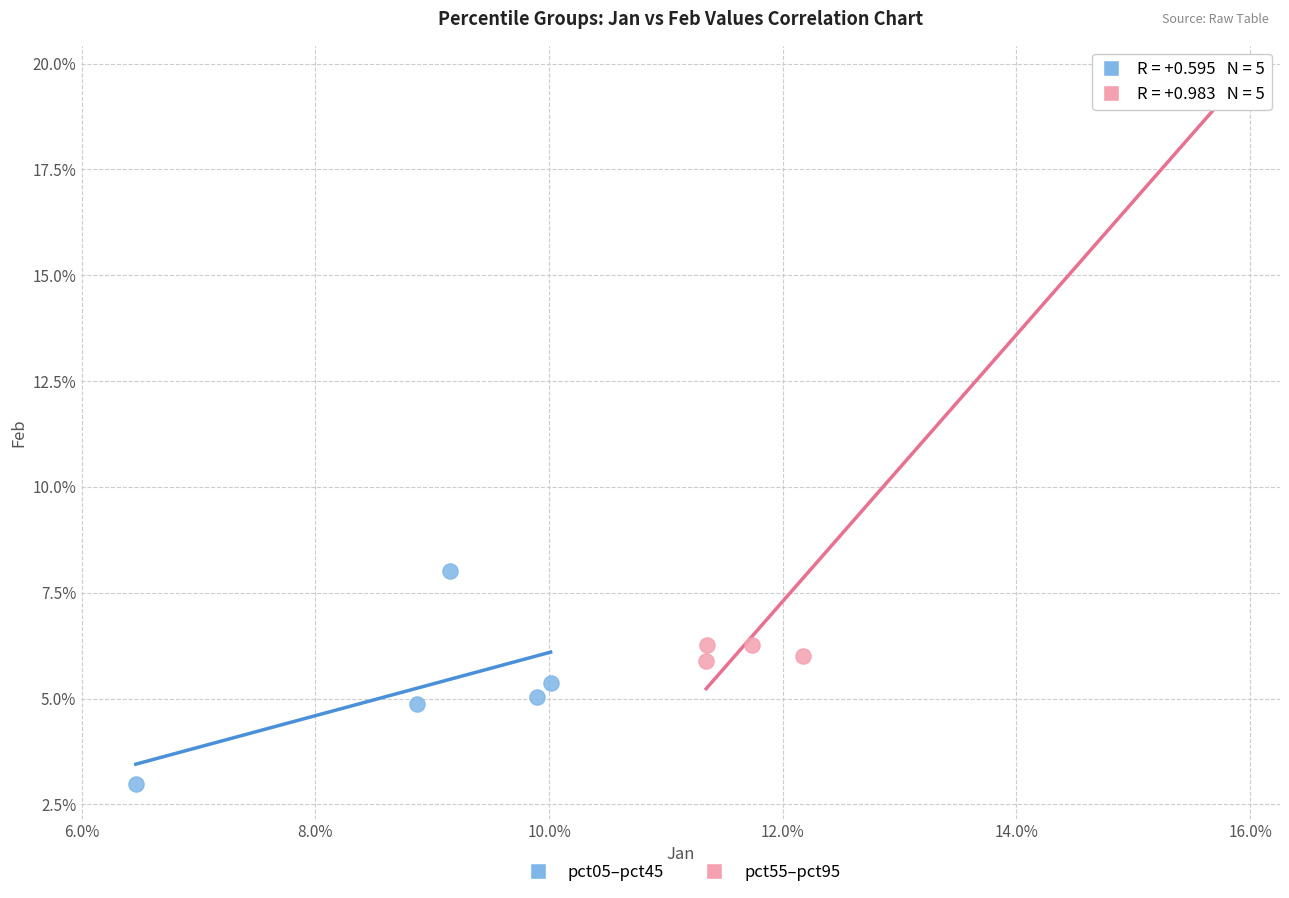

What are all the series names shown in the legend?

pct05–pct45, pct55–pct95